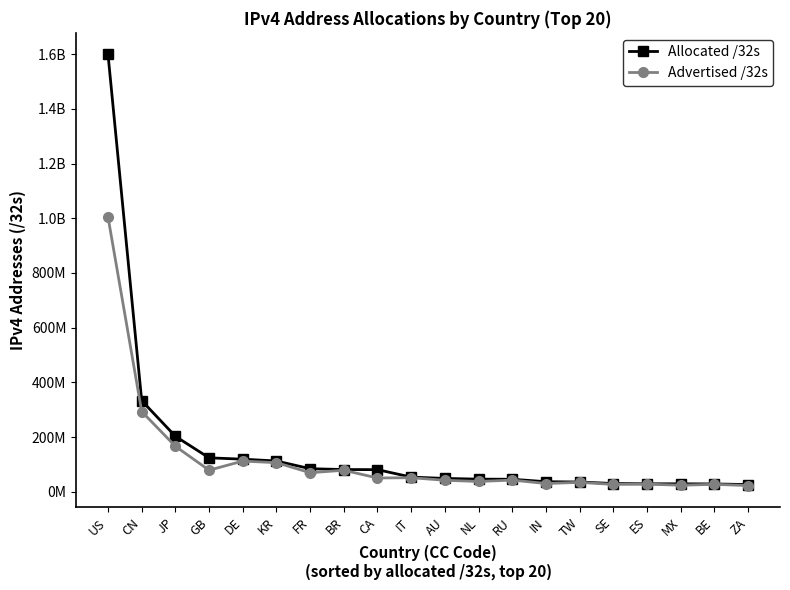

What are all the series names shown in the legend?

Allocated /32s, Advertised /32s